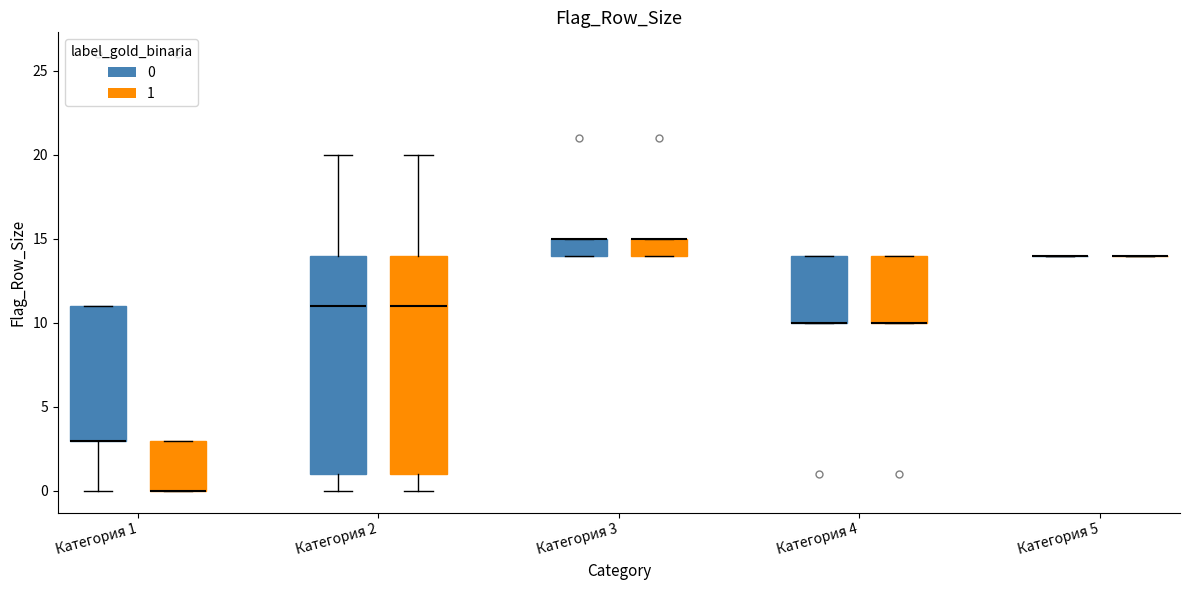

Reading left to right, read every box against the y-axis: the position of its median line, the range the box covers, and the ends of its whiskers. The values are not printed on the chart, so give them approximately, as read against the axis.

Категория 1 (0): median 3 (drawn on the box's lower edge), box 3 to 11, whiskers 0 to 11
Категория 1 (1): median 0 (drawn on the box's lower edge), box 0 to 3, whiskers 0 to 3
Категория 2 (0): median 11, box 1 to 14, whiskers 0 to 20
Категория 2 (1): median 11, box 1 to 14, whiskers 0 to 20
Категория 3 (0): median 15 (drawn on the box's upper edge), box 14 to 15, whiskers 14 to 15
Категория 3 (1): median 15 (drawn on the box's upper edge), box 14 to 15, whiskers 14 to 15
Категория 4 (0): median 10 (drawn on the box's lower edge), box 10 to 14, whiskers 10 to 14
Категория 4 (1): median 10 (drawn on the box's lower edge), box 10 to 14, whiskers 10 to 14
Категория 5 (0): box collapsed to a line at 14, whiskers 14 to 14
Категория 5 (1): box collapsed to a line at 14, whiskers 14 to 14